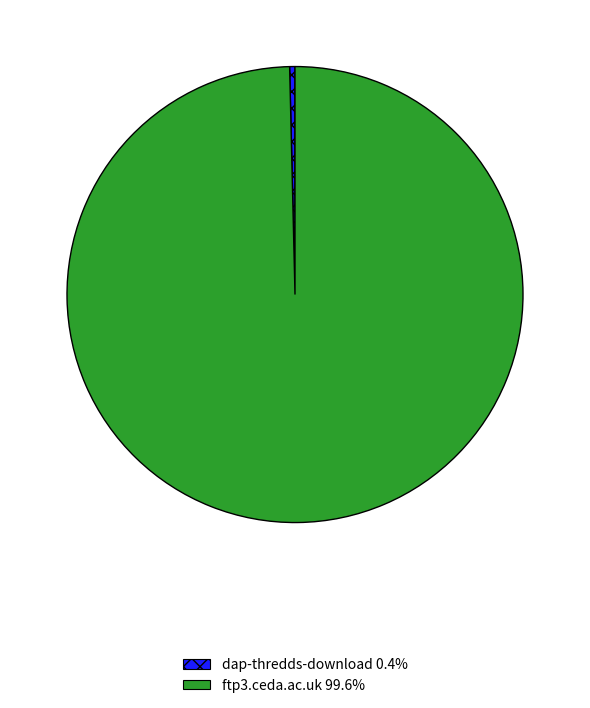

Do dap-thredds-download and ftp3.ceda.ac.uk together represent more than half of the pie?

Yes